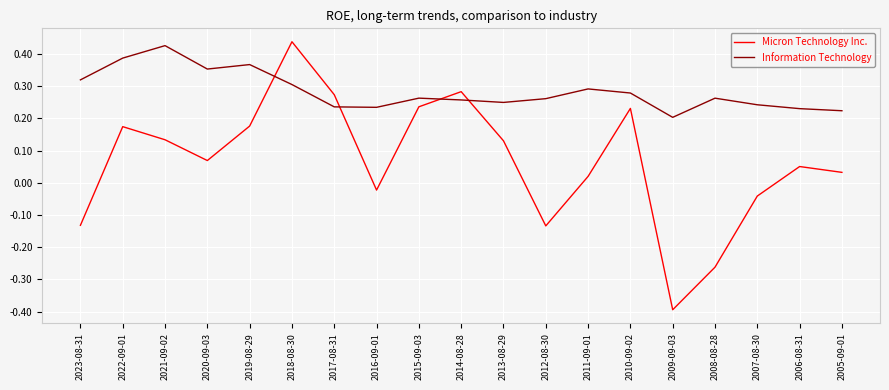

What is the difference between the maximum and minimum values in the Micron Technology Inc. series?

0.8